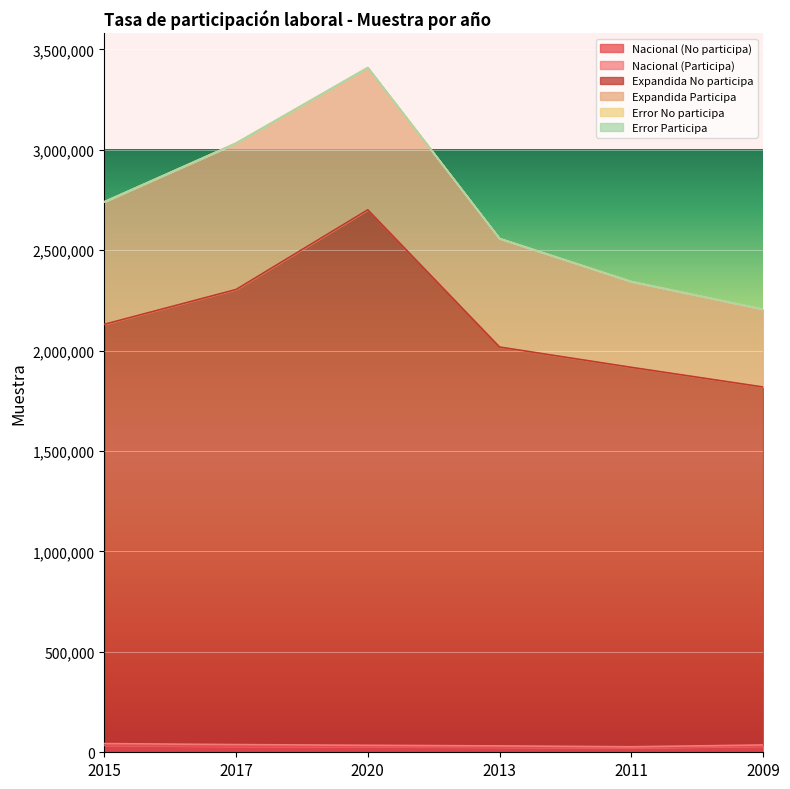

What is the minimum value for Expandida Participa?

387068.0